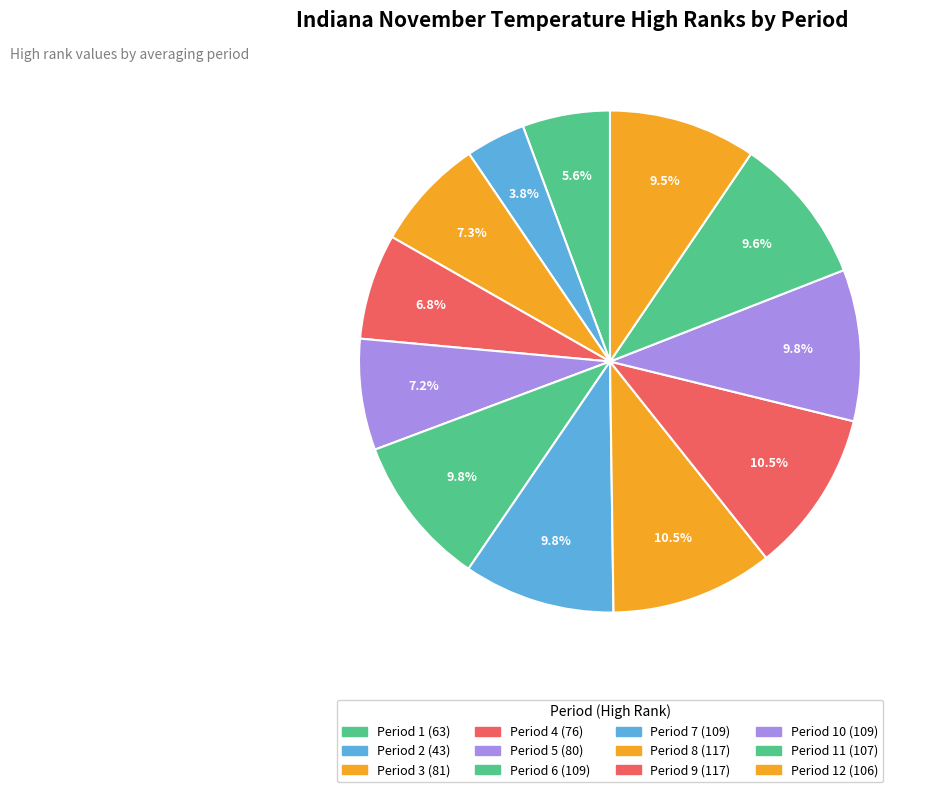

Count the number of slices in the pie.

12